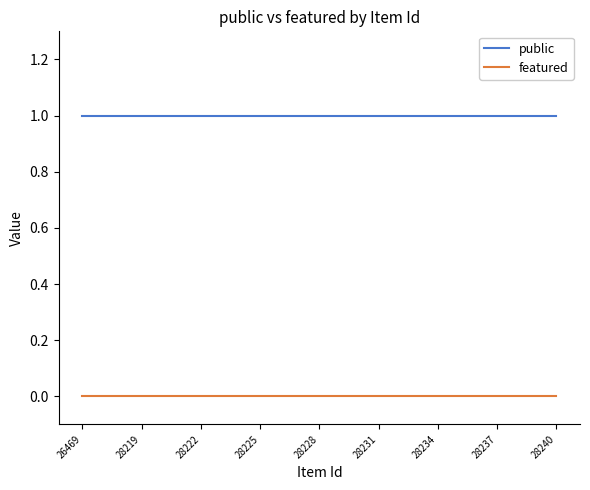

True or false: featured and public cross at least once.

False